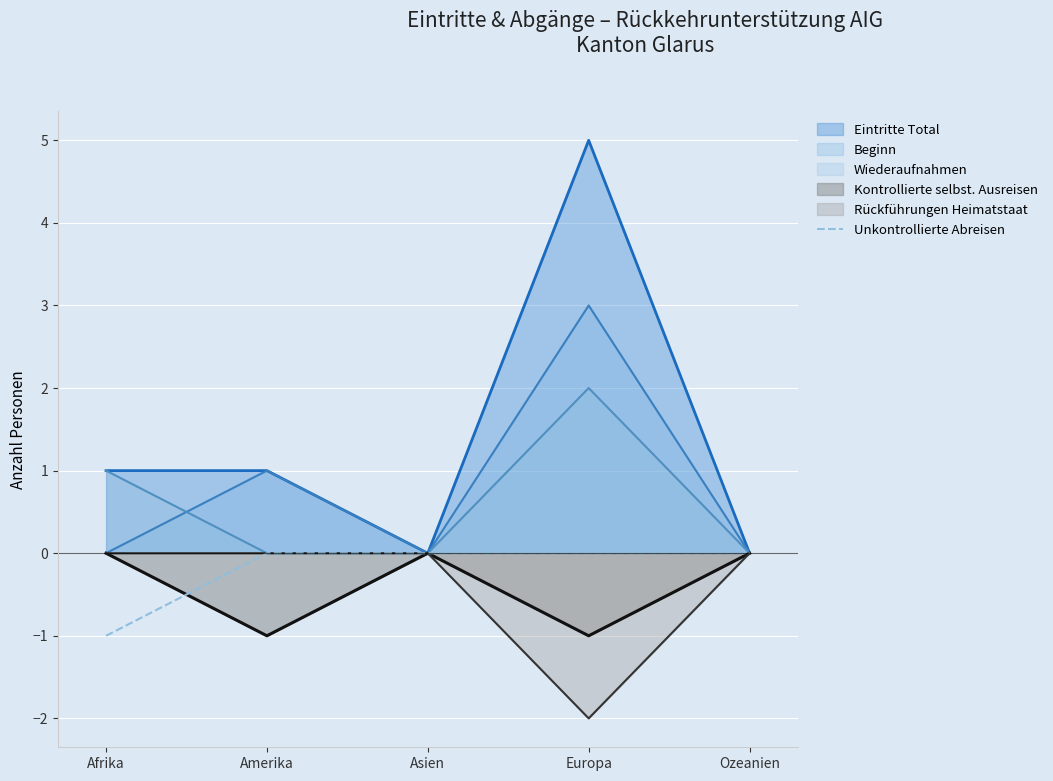

What is the spread (max minus min) of values at Europa?

7